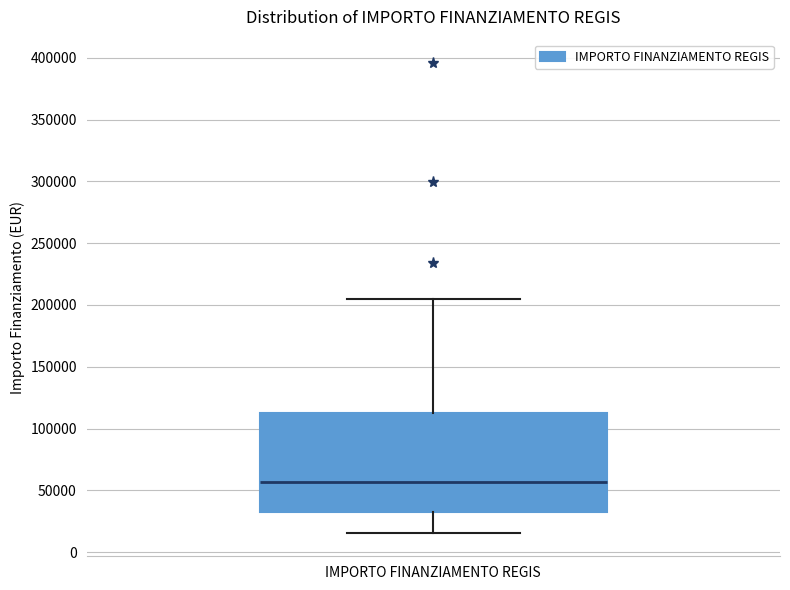

Read this box plot against the y-axis: the position of the median line, the range covered by the box, and the ends of both whiskers. The values are not printed on the chart, so give them approximately, as read against the axis.

median 55000, box 35000 to 115000, whiskers 15000 to 205000